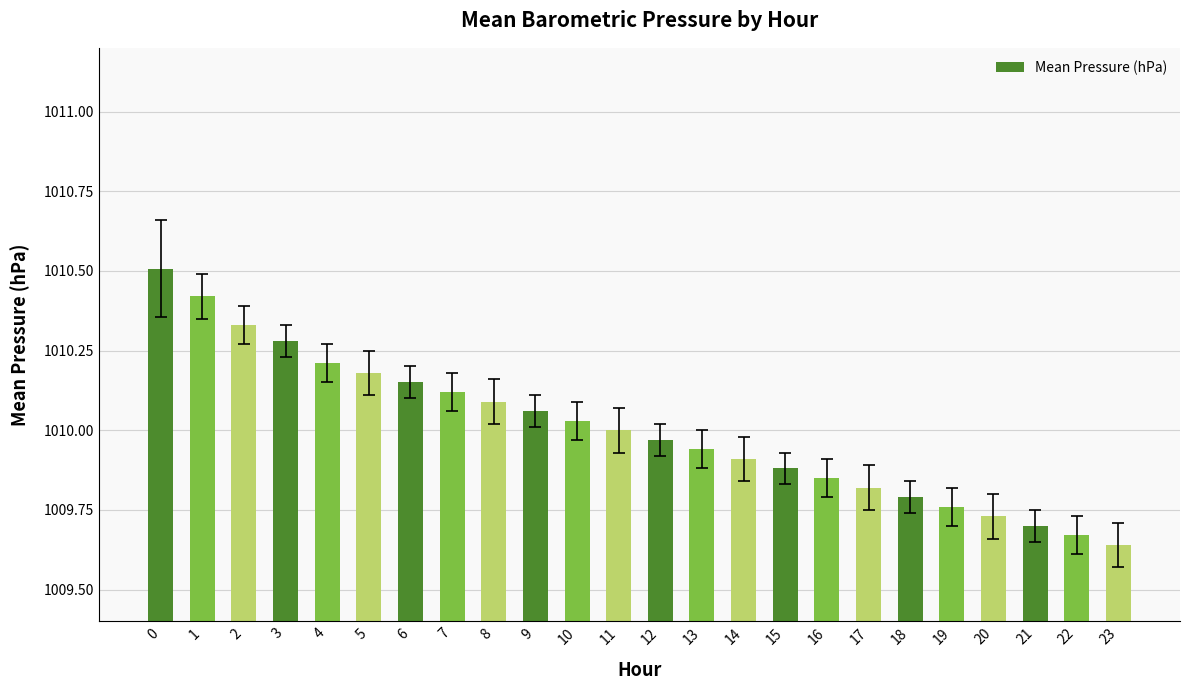

Does the chart contain any negative values?

No